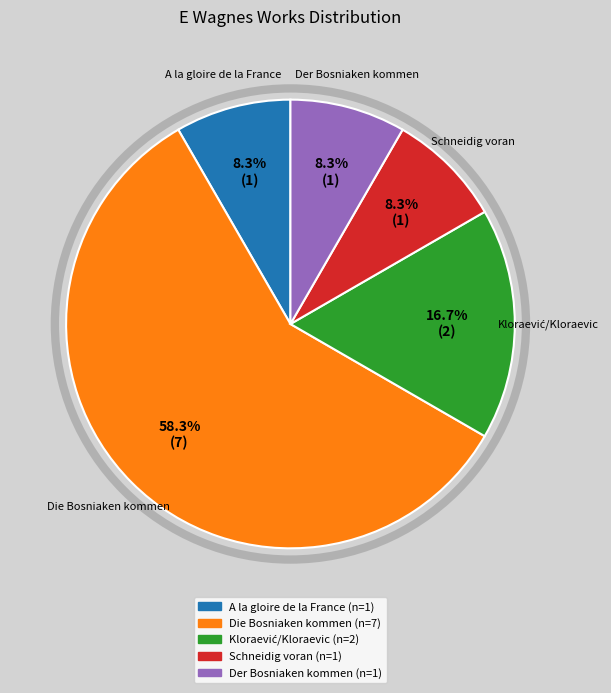

How many segments does this pie chart have?

5